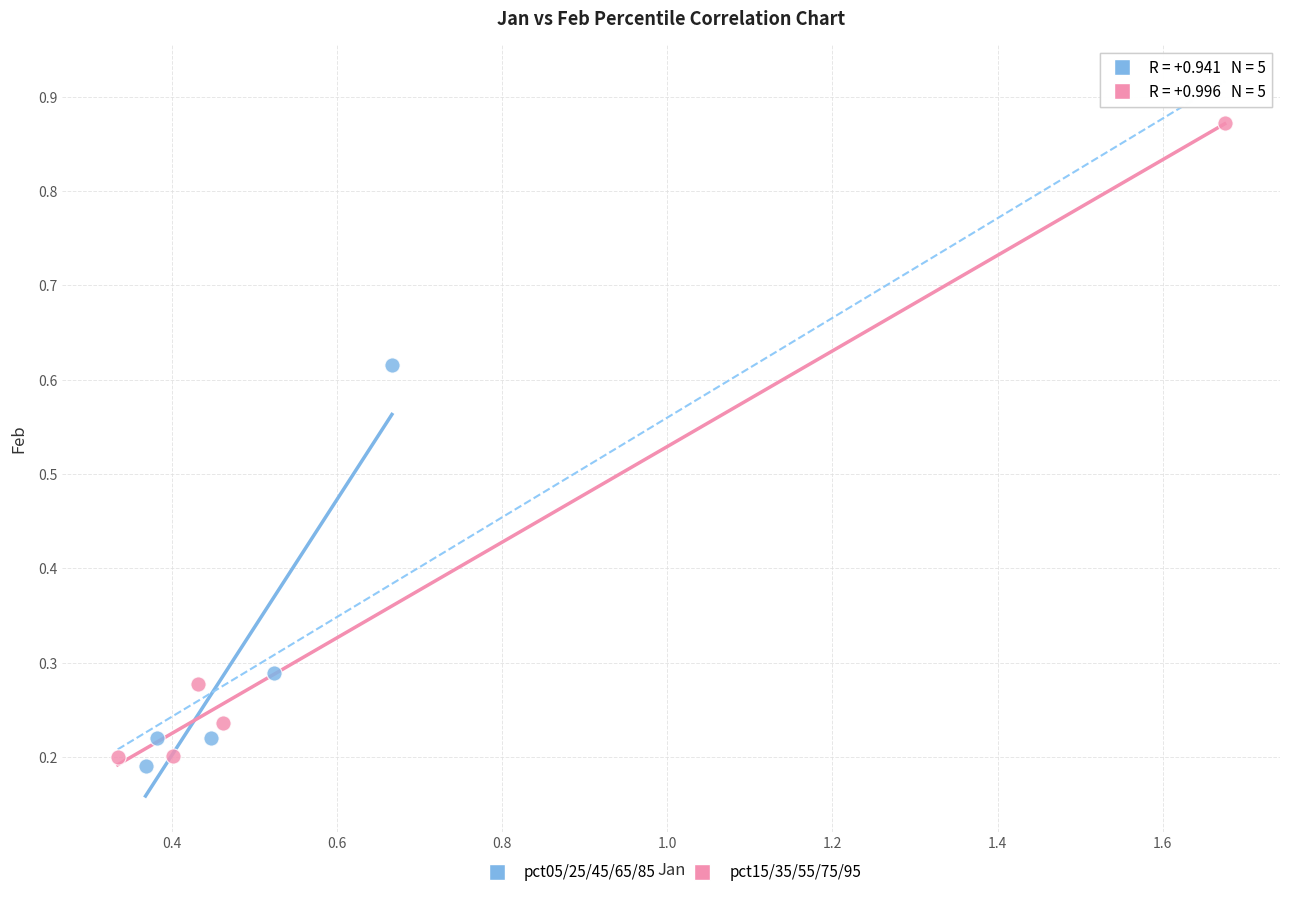

Which series has the widest spread of Y values?

pct15/35/55/75/95